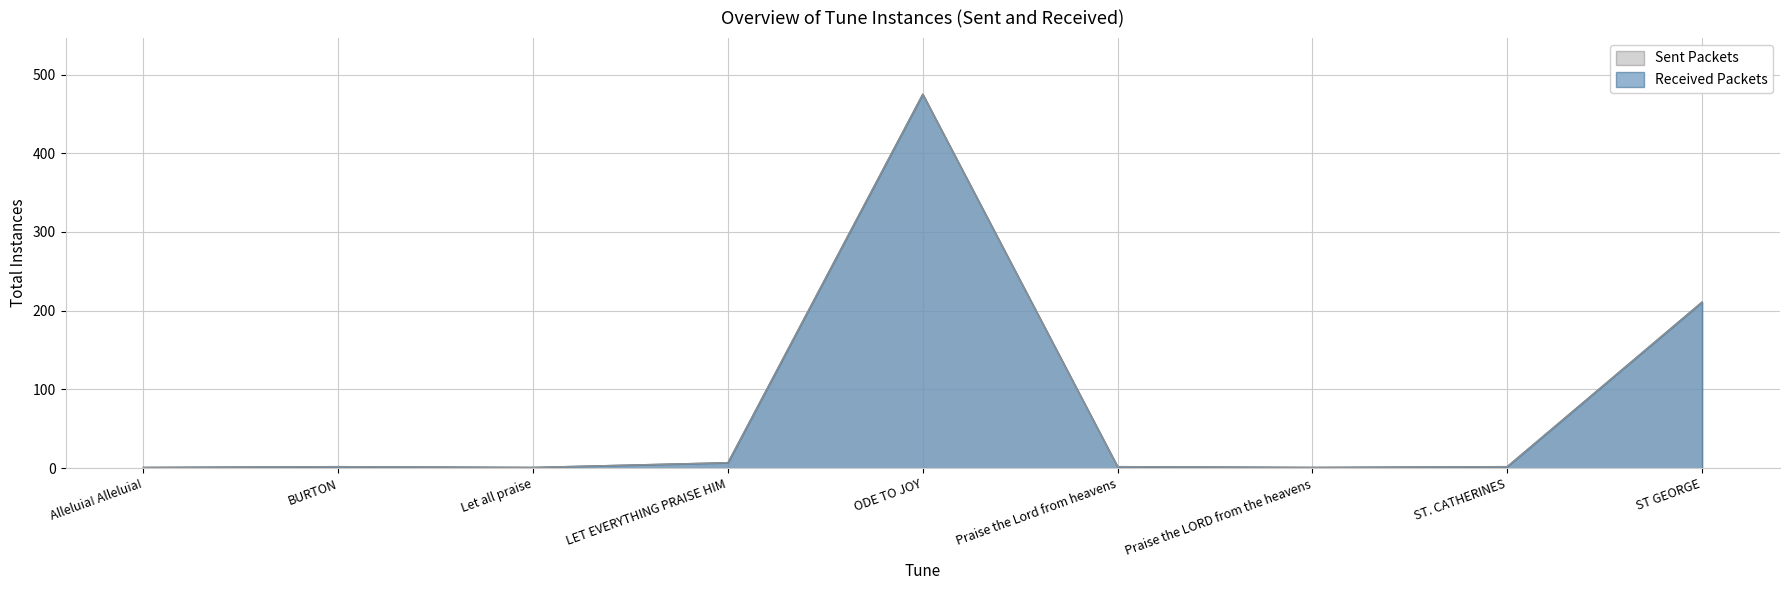

At LET EVERYTHING PRAISE HIM, list the series in order from largest to smallest.

Sent Packets, Received Packets